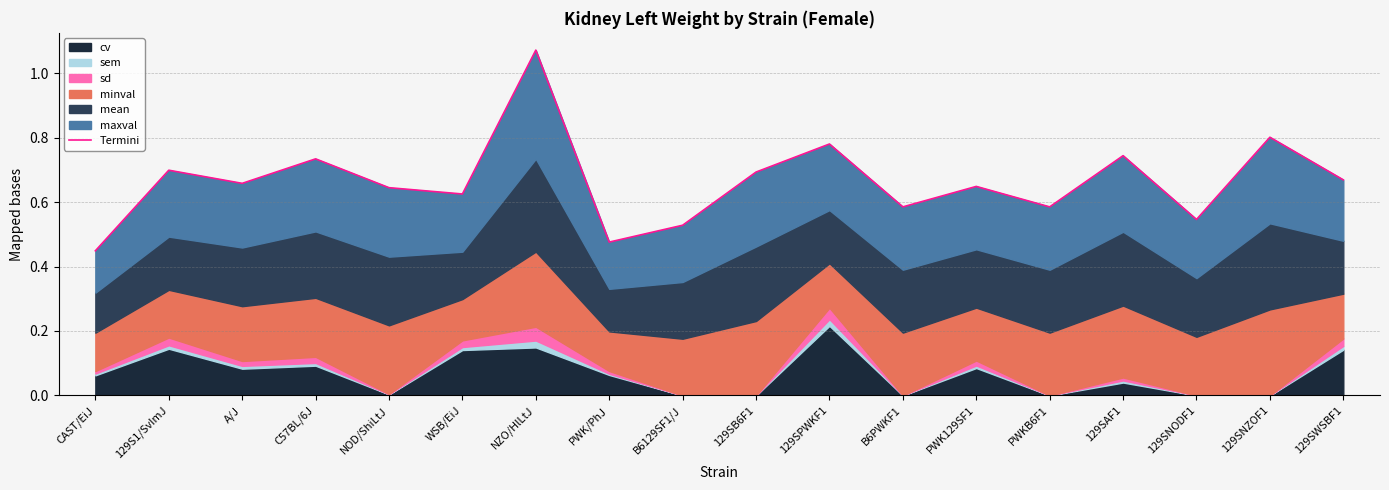

What is the label of the 2nd point from the left?

129S1/SvImJ